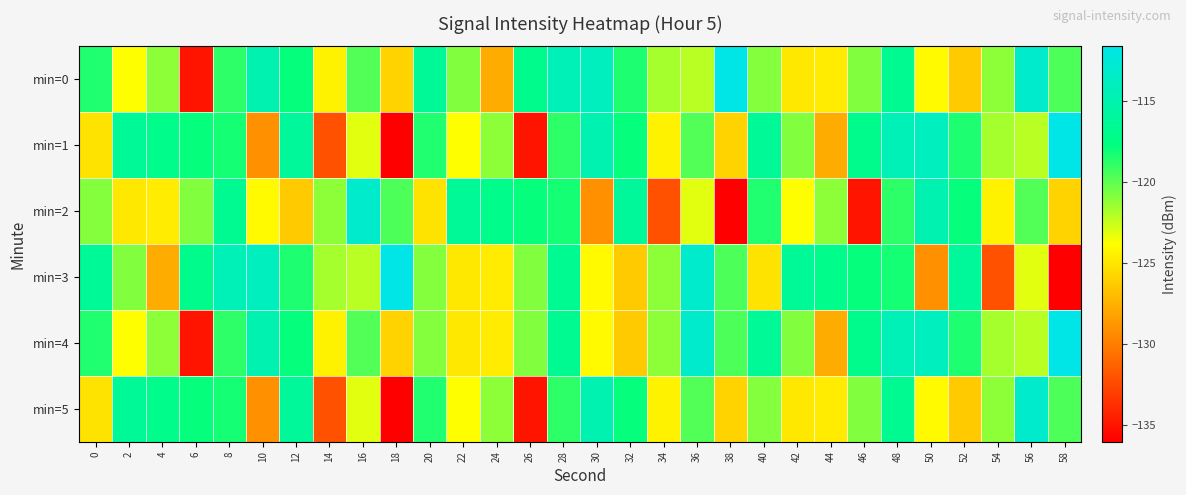

Which series has the largest total across all categories?

min=0